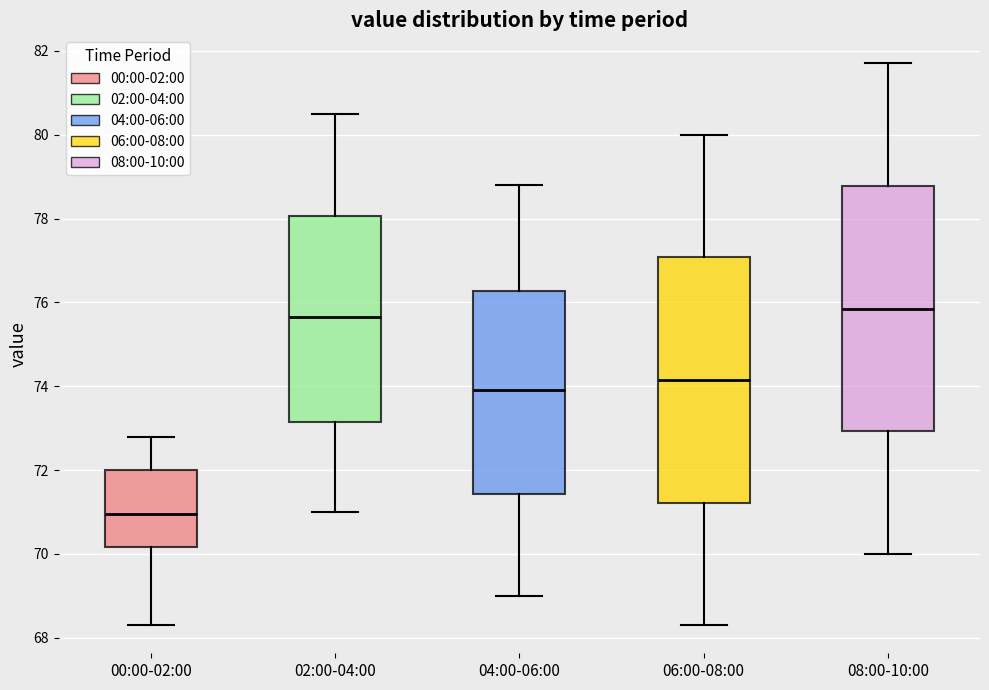

Where does the median line of the box for 08:00-10:00 sit on the y-axis? The values are not printed on the chart, so give them approximately, as read against the axis.

75.8